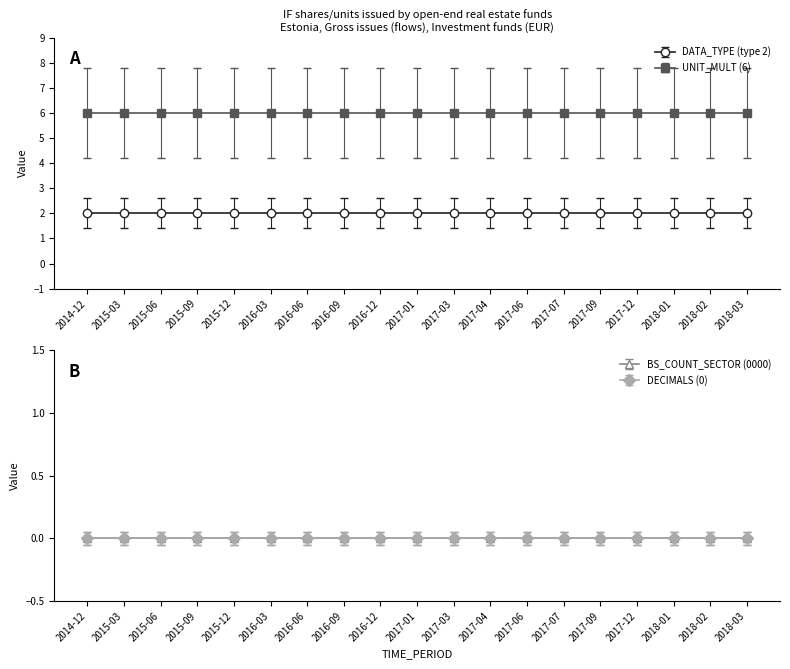

What is the sum of the DATA_TYPE (type 2) values at 2016-03 and 2017-07?

4